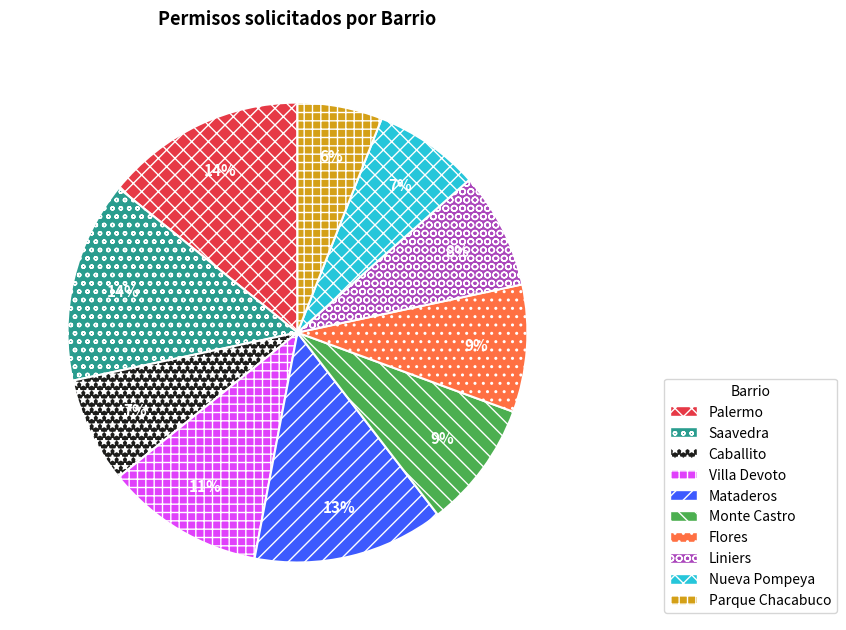

To the nearest percent, what is the difference between the Mataderos and Monte Castro slice percentages?

4%